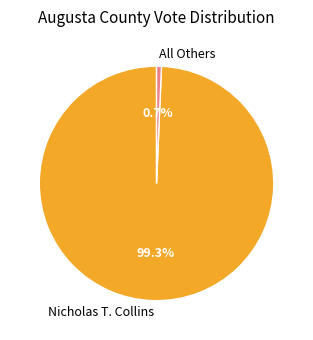

Which has a higher value, Nicholas T. Collins or All Others?

Nicholas T. Collins